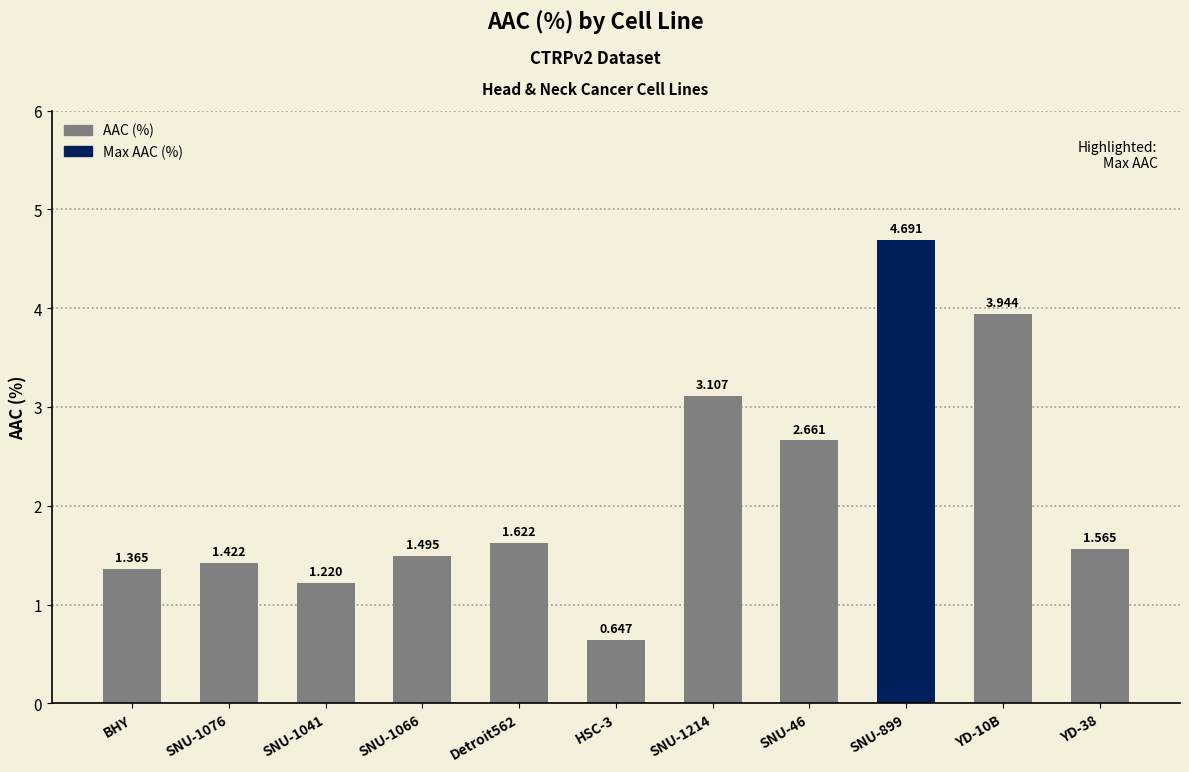

What is the difference between the second highest and second lowest values?

2.7